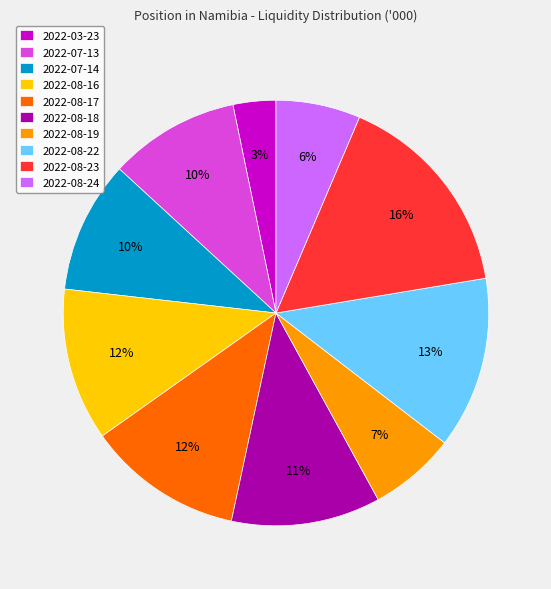

To the nearest percent, what is the combined percentage of 2022-08-22 and 2022-08-19?

20%